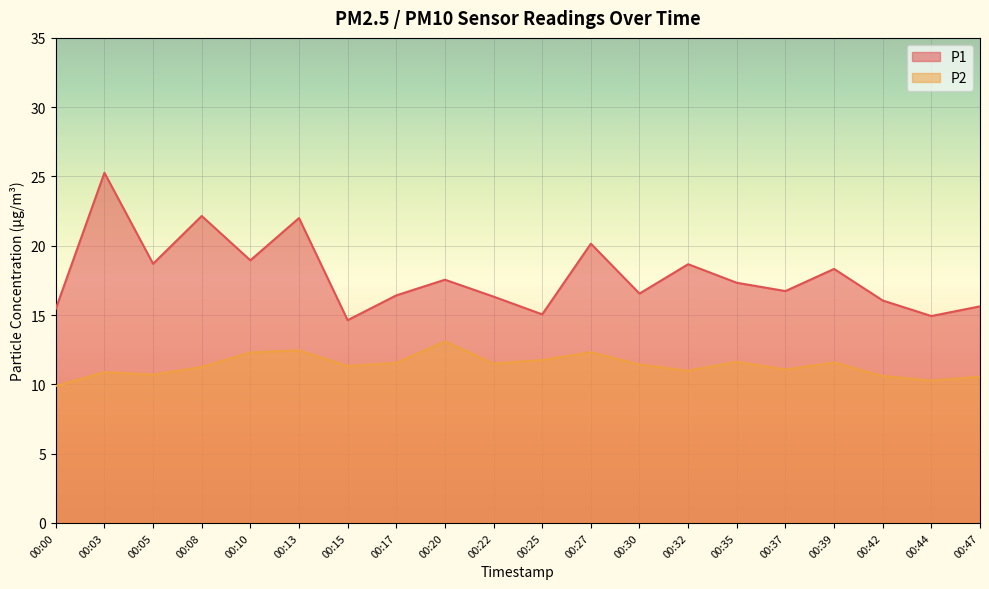

In P1, how many points are lower than both neighbors (excluding endpoints)?

7